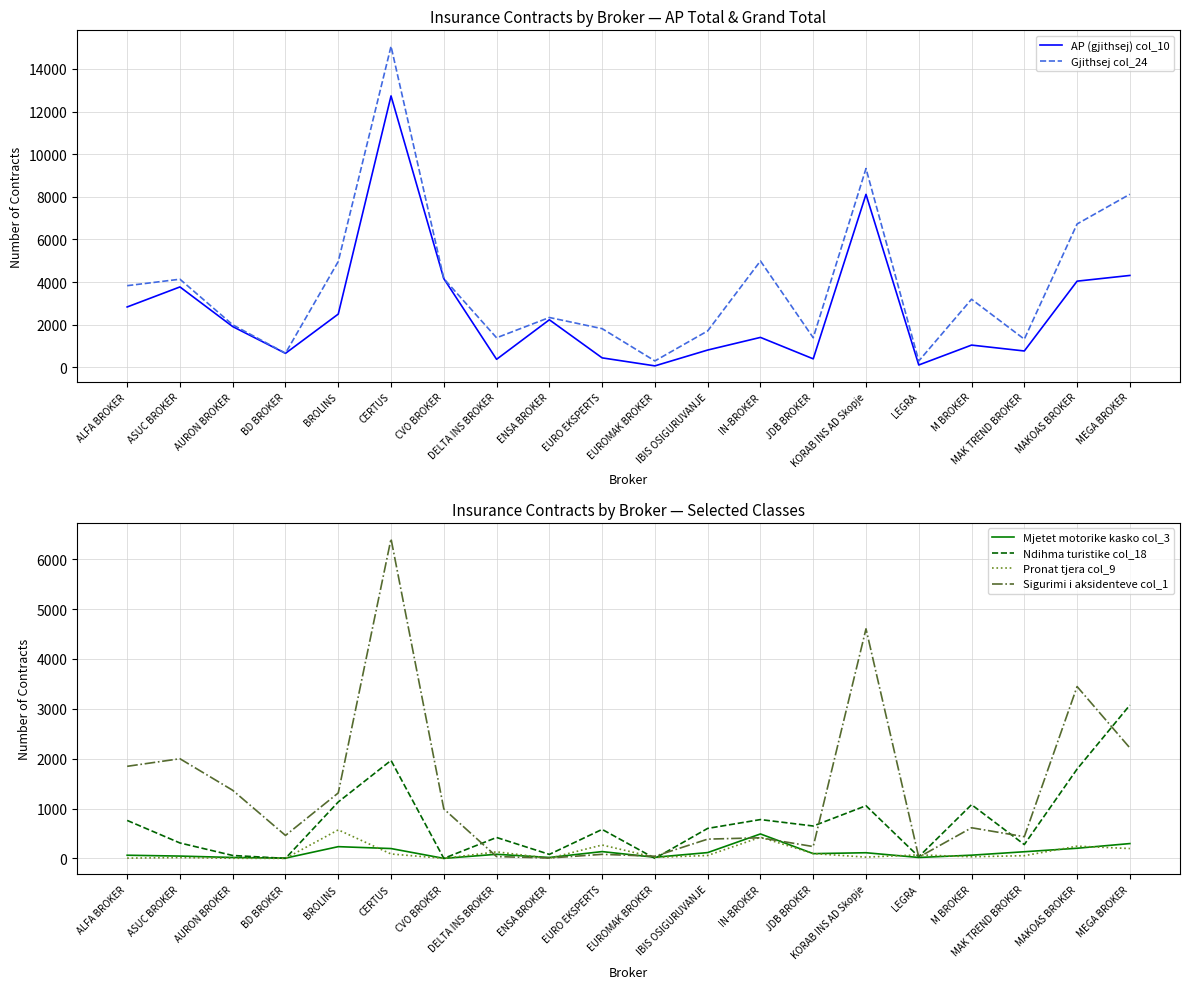

Which series changed the most between ENSA BROKER and EUROMAK BROKER?

AP (gjithsej) col_10